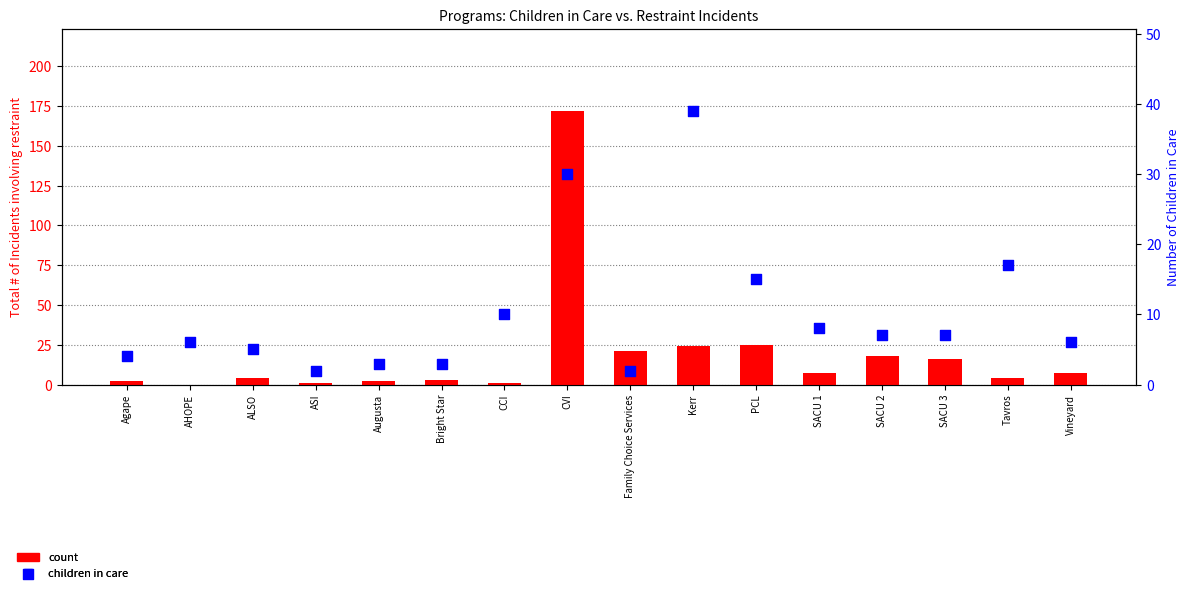

Which series has the largest Y range (max minus min)?

C.) Total # of Incidents involving restraint